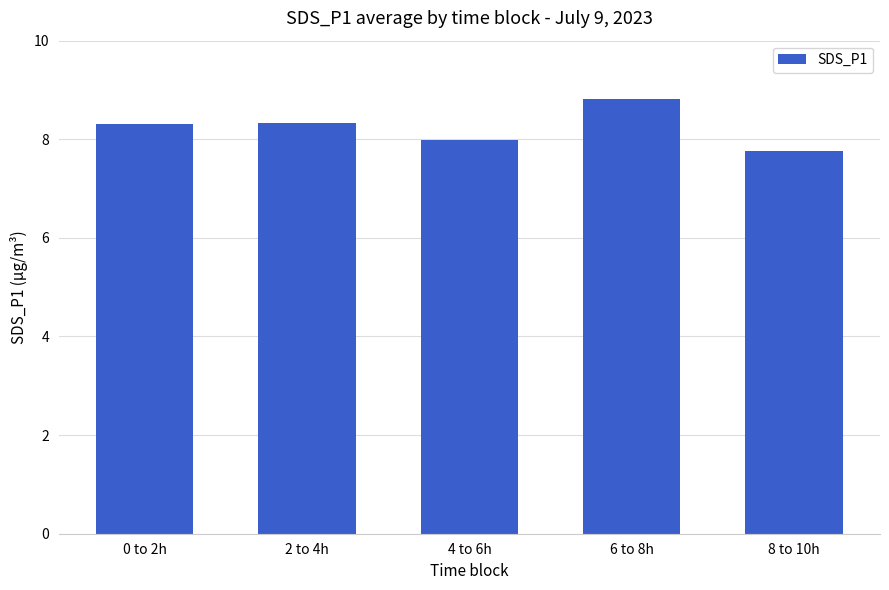

What position from the left is 8 to 10h?

5